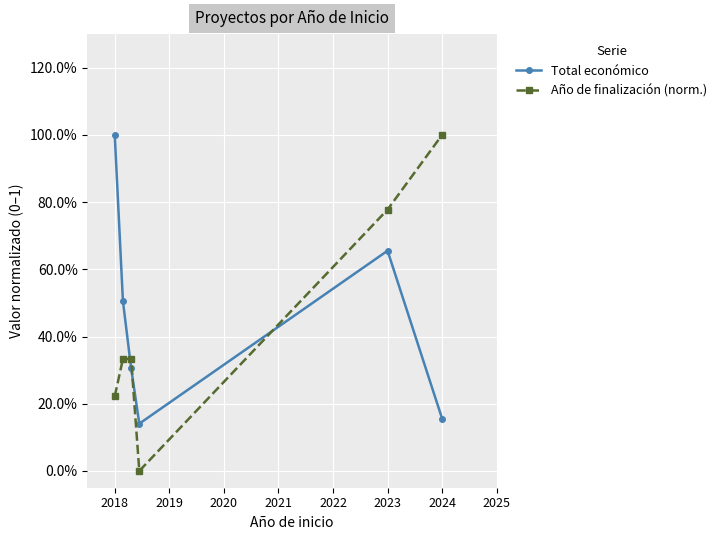

True or false: Total económico has more than 2 points higher than both neighbors.

False